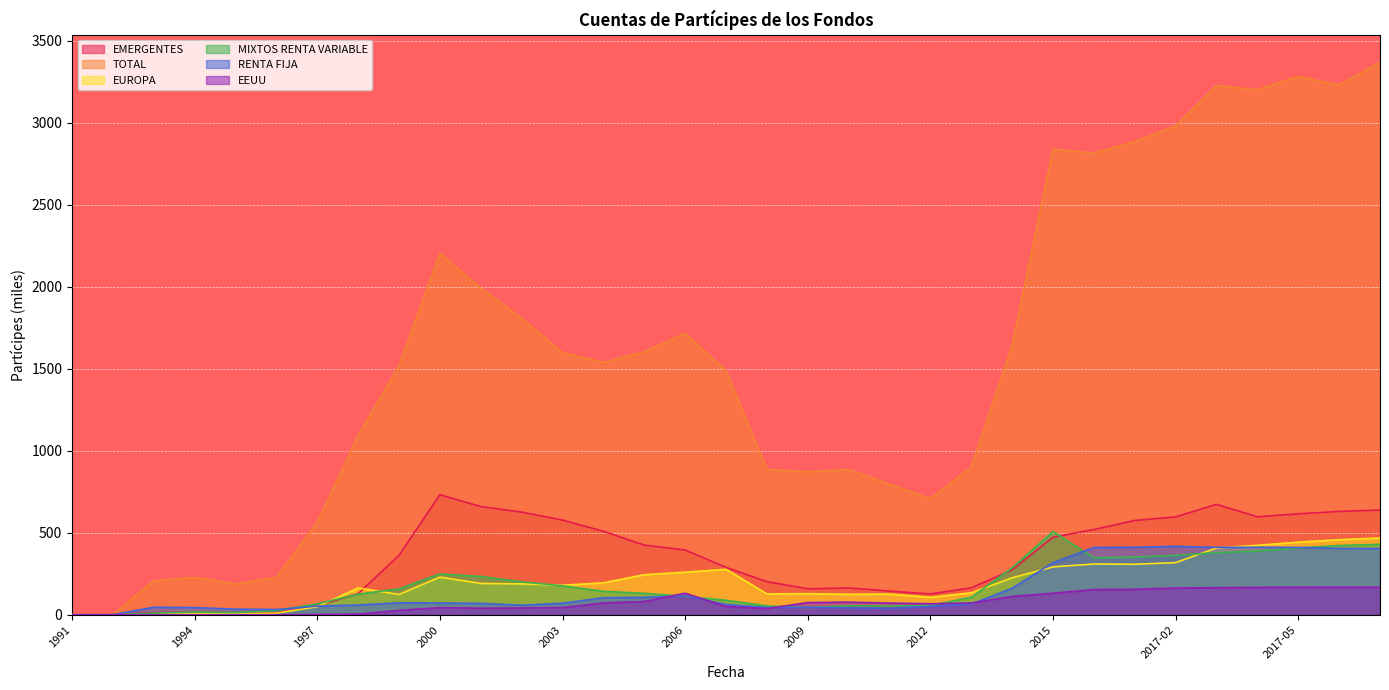

At which label does TOTAL first exceed 1539?

2000